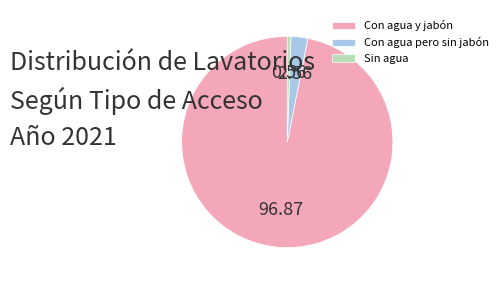

Is the sum of Con agua y jabón and Con agua pero sin jabón greater than half?

Yes